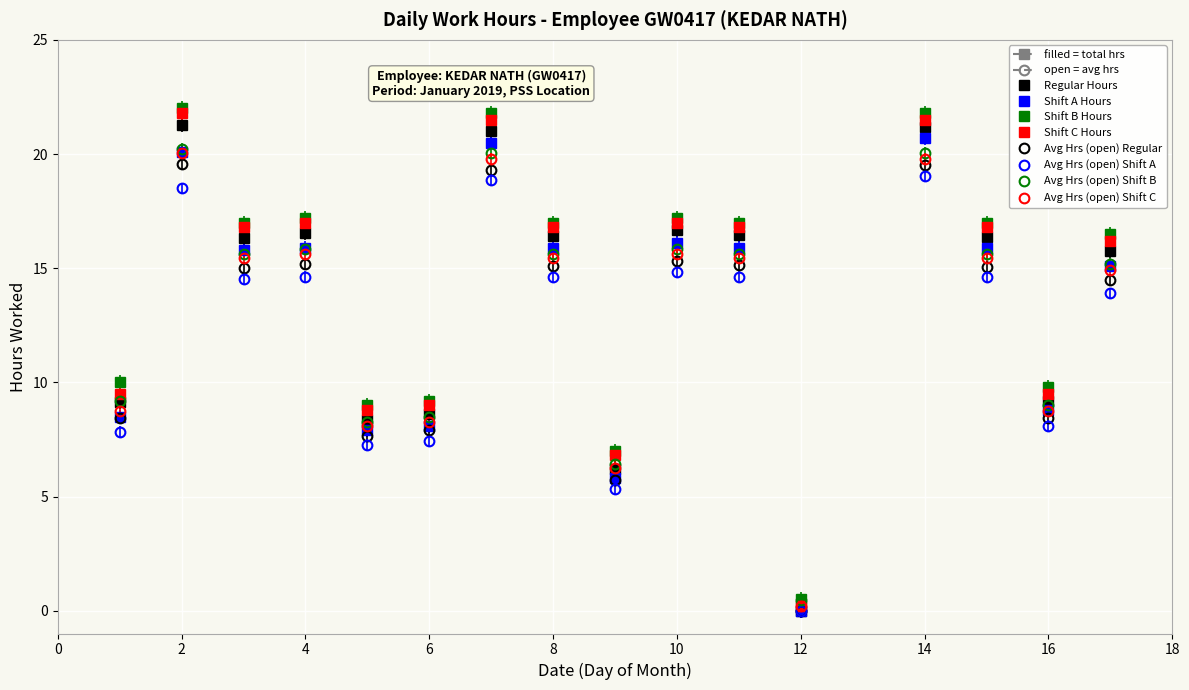

True or false: Avg Hrs (open) Shift B has more than 1 points higher than both neighbors.

True